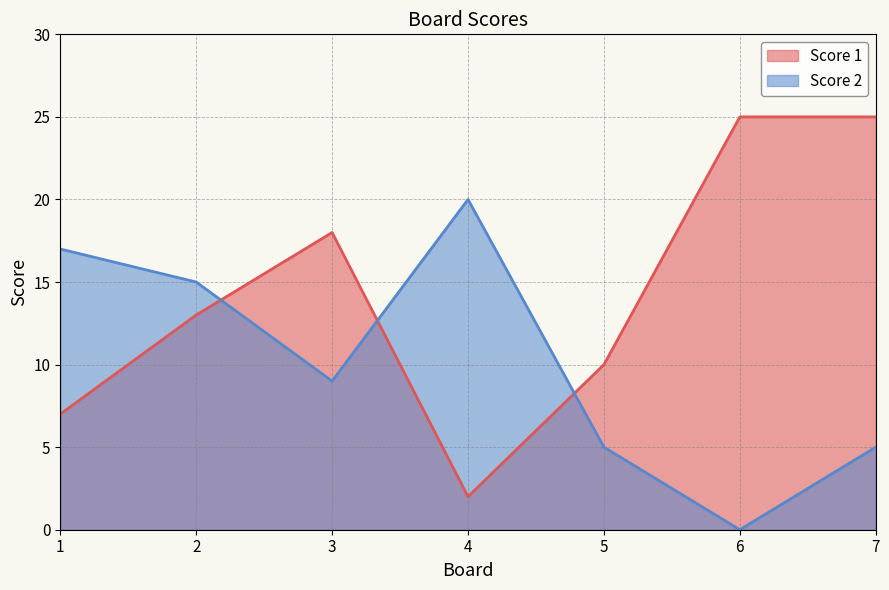

At which category is the sum across all series the highest?

7